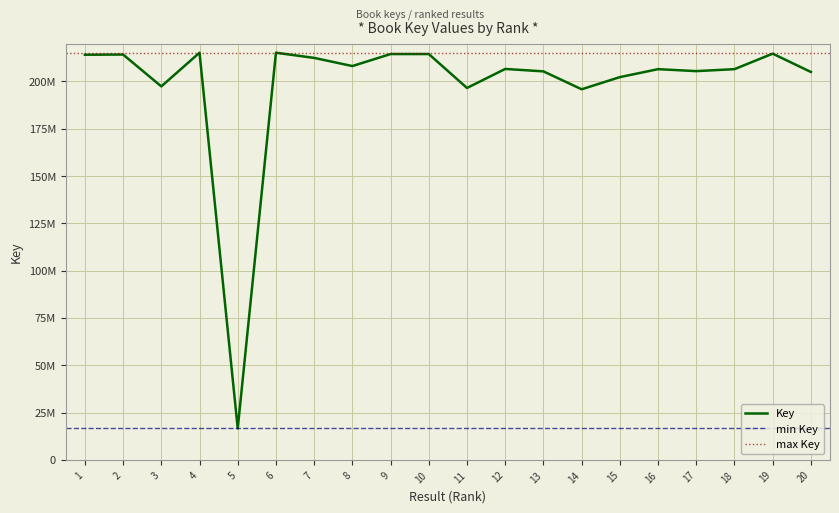

True or false: the data shows 139652121 at 4.

False